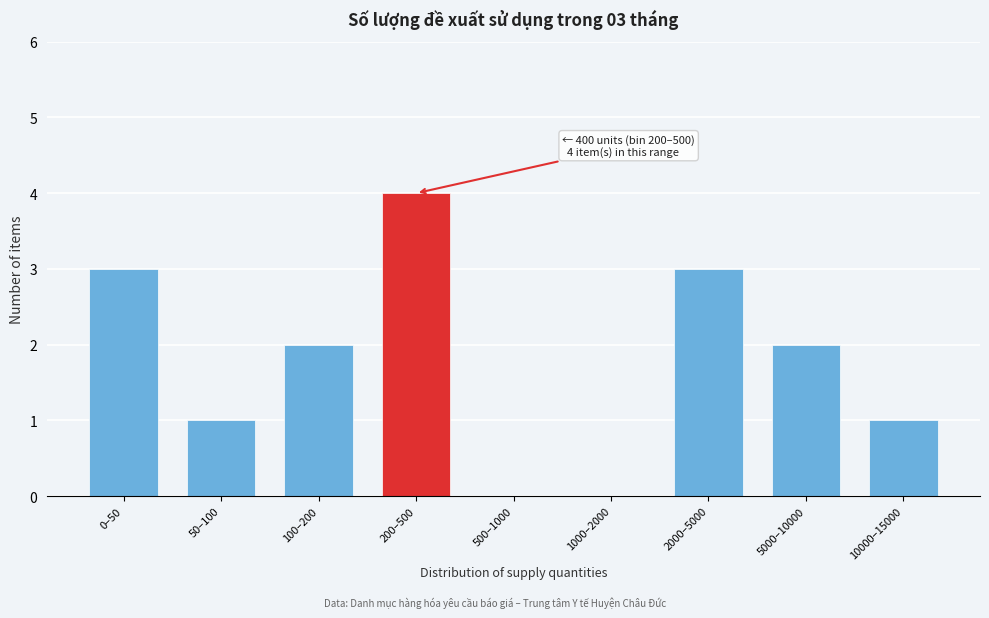

Reading left to right, transcribe all the data shown in this chart.

0–50=3	50–100=1	100–200=2	200–500=4	500–1000=0	1000–2000=0	2000–5000=3	5000–10000=2	10000–15000=1